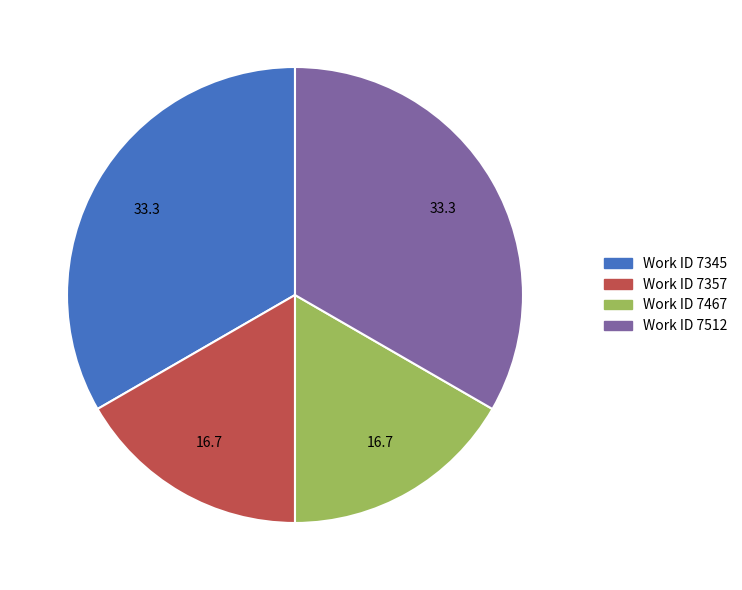

Is there any slice that represents more than half of the pie?

No